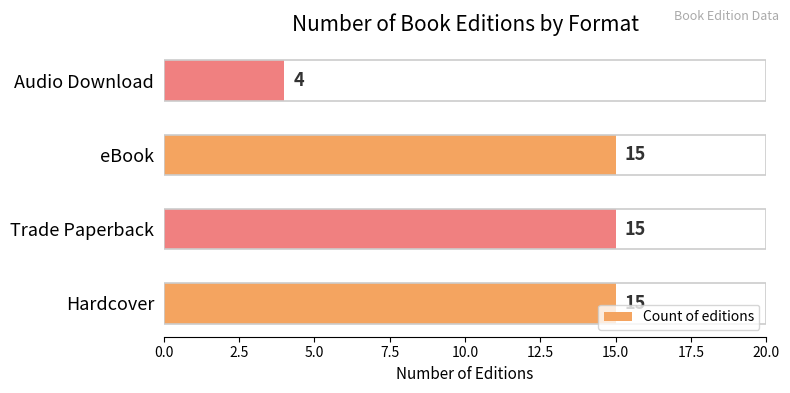

What is the change in value from Trade Paperback to Audio Download?

-11